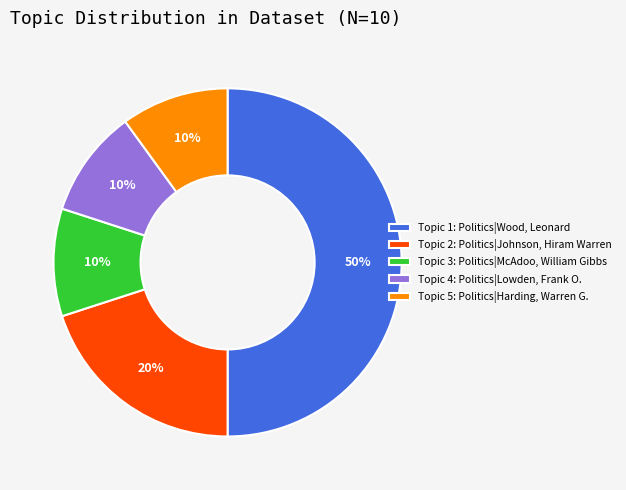

True or false: Topic 5: Politics|Harding, Warren G. accounts for 1% of the total.

False